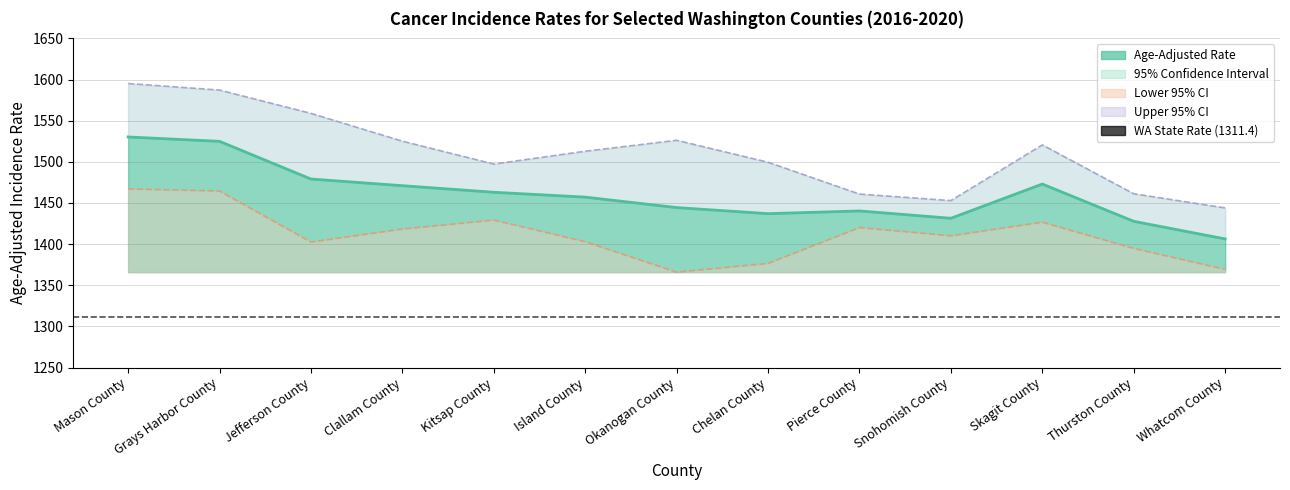

Does the chart display data point markers on the line(s)?

No